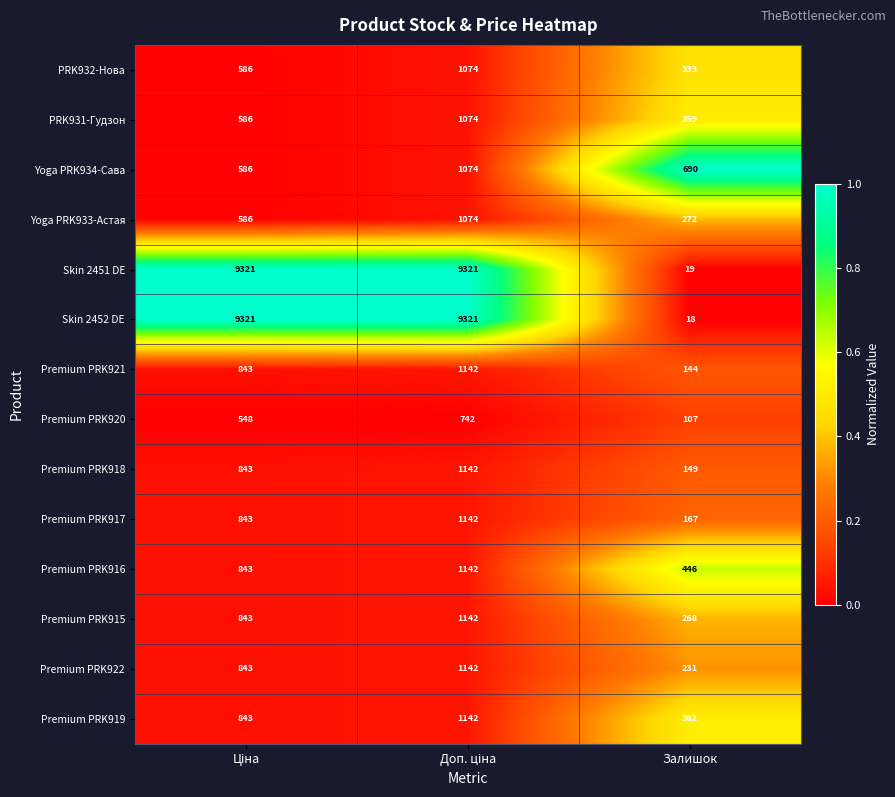

At Залишок, list the series in order from largest to smallest.

Yoga PRK934-Сава, Premium PRK916, Premium PRK919, PRK931-Гудзон, PRK932-Нова, Yoga PRK933-Астая, Premium PRK915, Premium PRK922, Premium PRK917, Premium PRK918, Premium PRK921, Premium PRK920, Skin 2451 DE, Skin 2452 DE